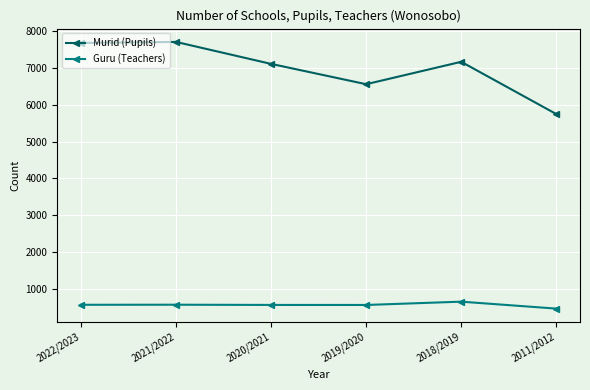

True or false: Guru (Teachers) has a value of 174 at 2011/2012.

False